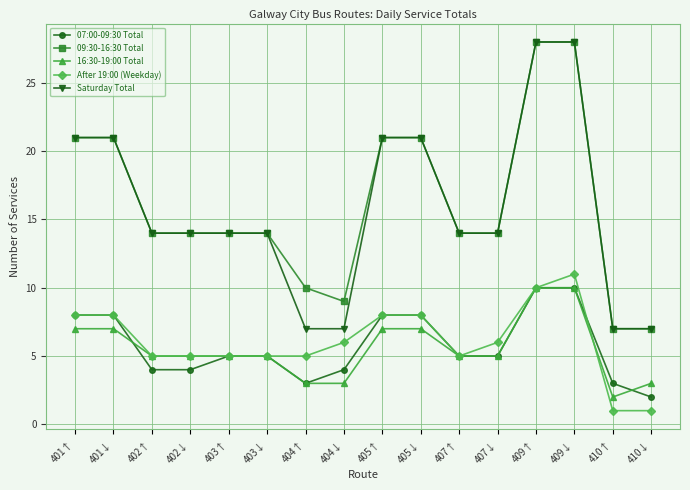

Is the value of 16:30-19:00 Total at 403↓ greater than the value of Saturday Total at 404↑?

No